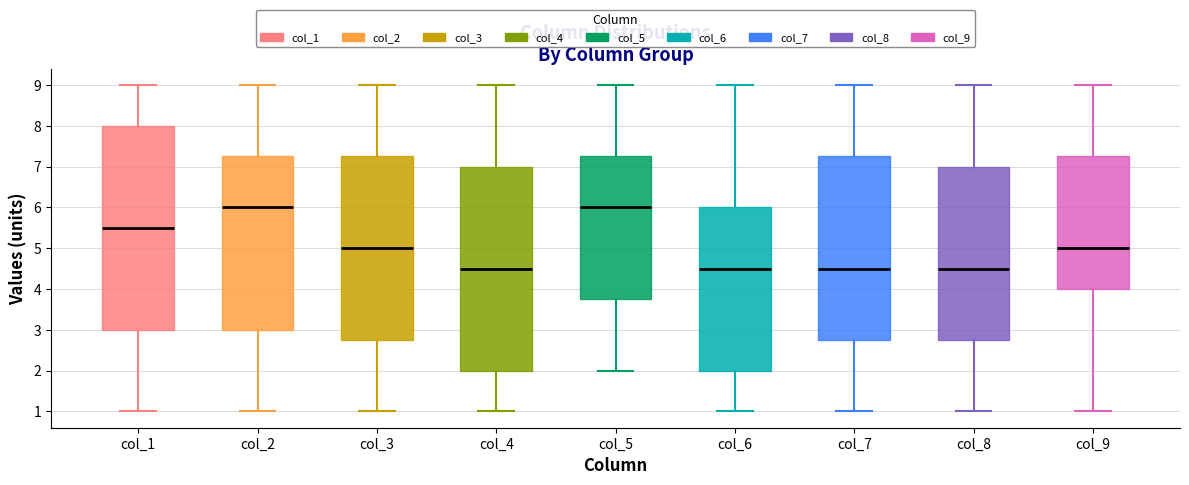

Where is the upper edge of the box for col_2 on the y-axis? The values are not printed on the chart, so give them approximately, as read against the axis.

7.3